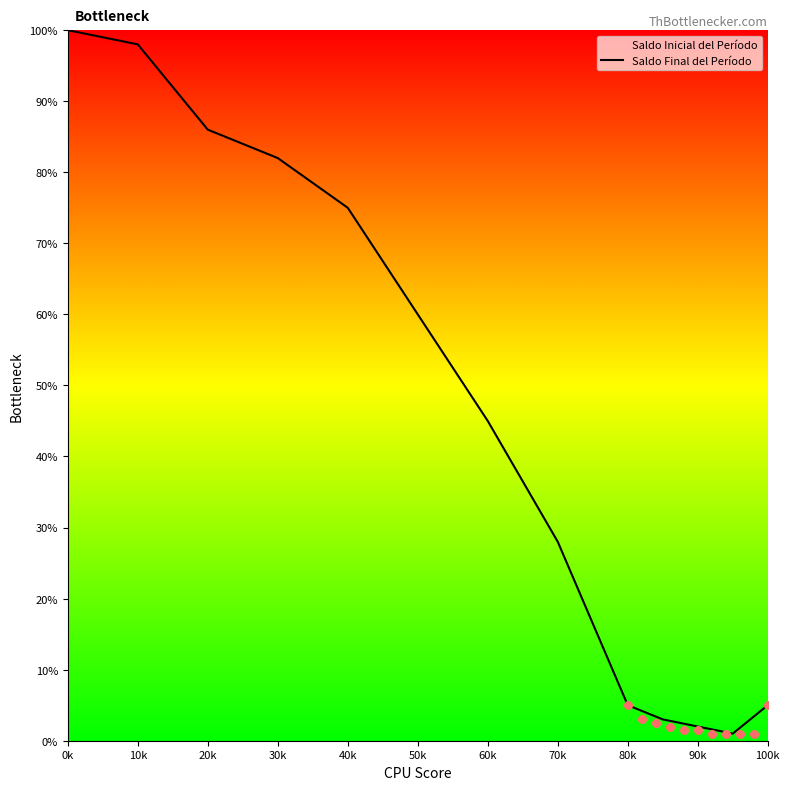

Between 10k and 40k, which is larger?

10k